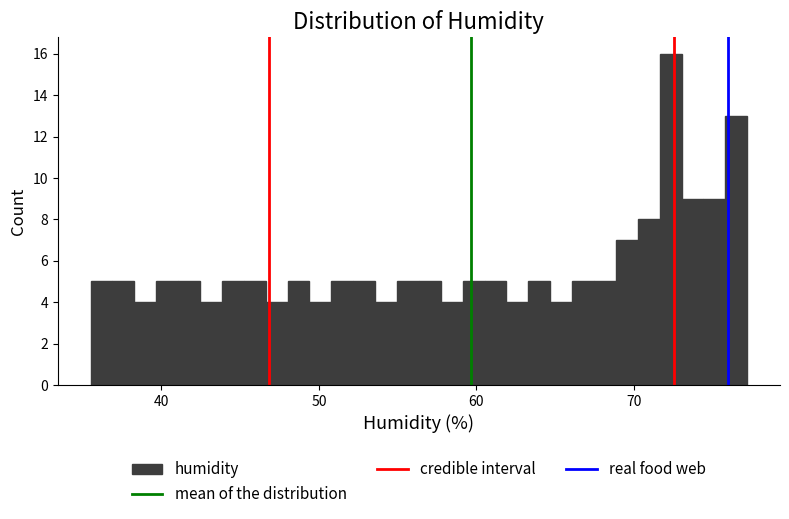

Around what value on the x-axis is the tallest bar? Give the approximate position of its centre, as read against the axis.

72